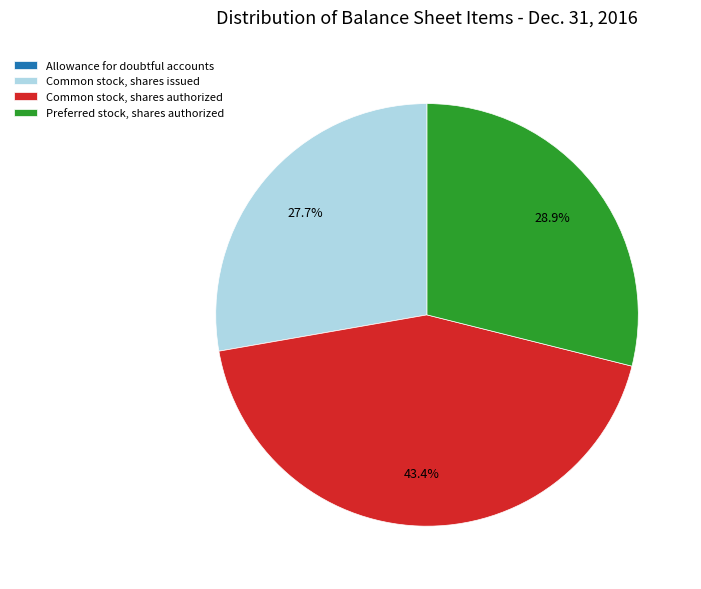

To the nearest percent, what portion does Common stock, shares authorized represent?

43%